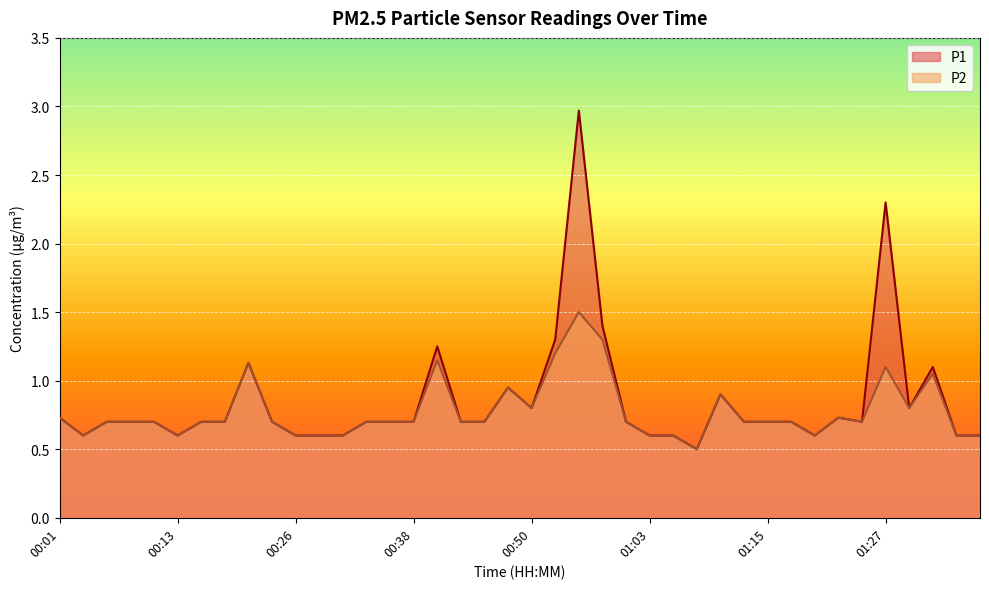

True or false: P2 and P1 cross at least once.

False